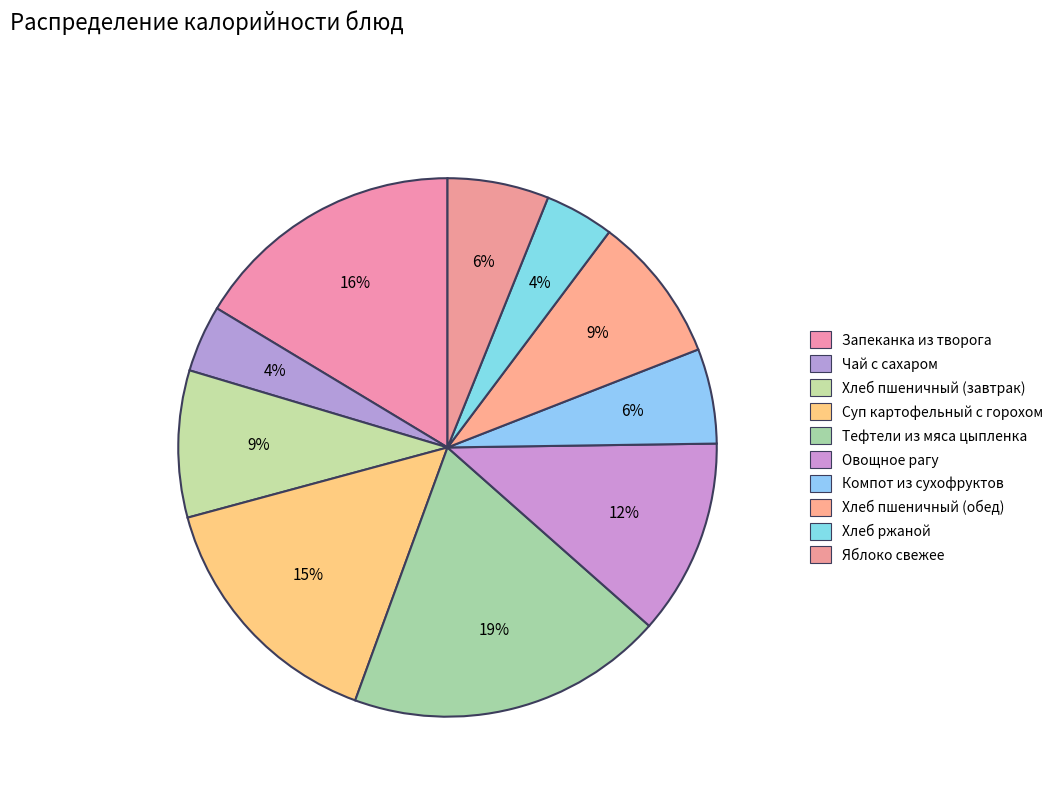

To the nearest percent, what percentage of the pie is Компот из сухофруктов?

6%